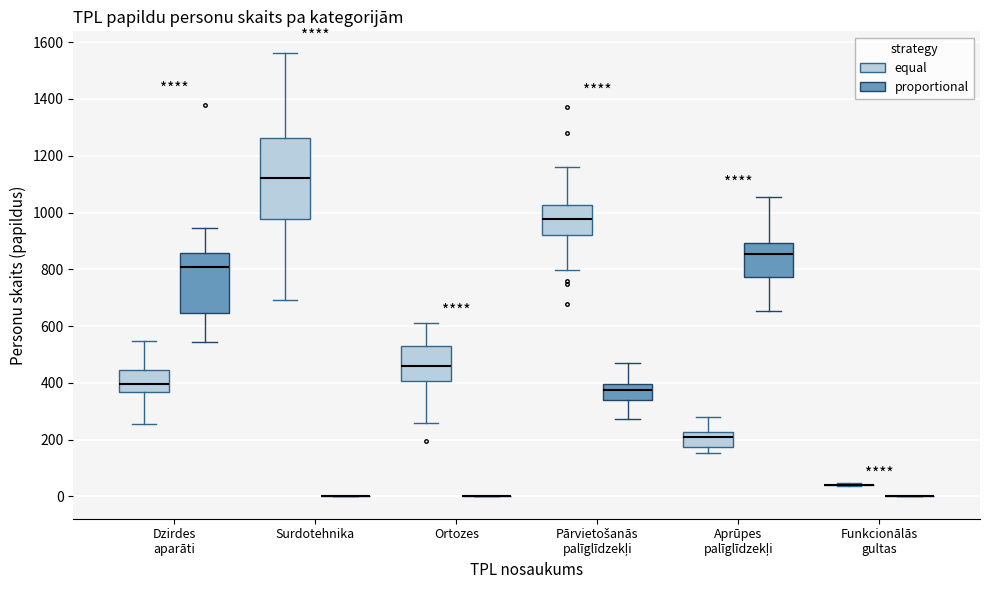

Comparing the boxes themselves (not the whiskers), which one is the tallest?

Surdotehnika (equal)